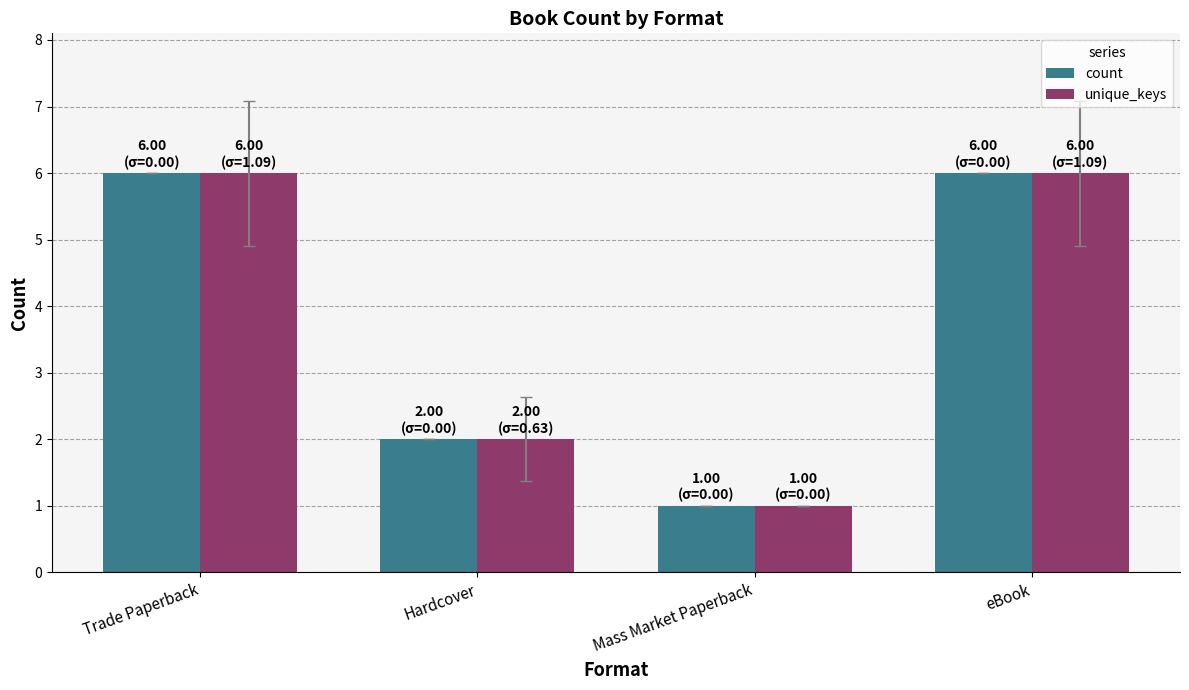

What position from the left is Trade Paperback?

1